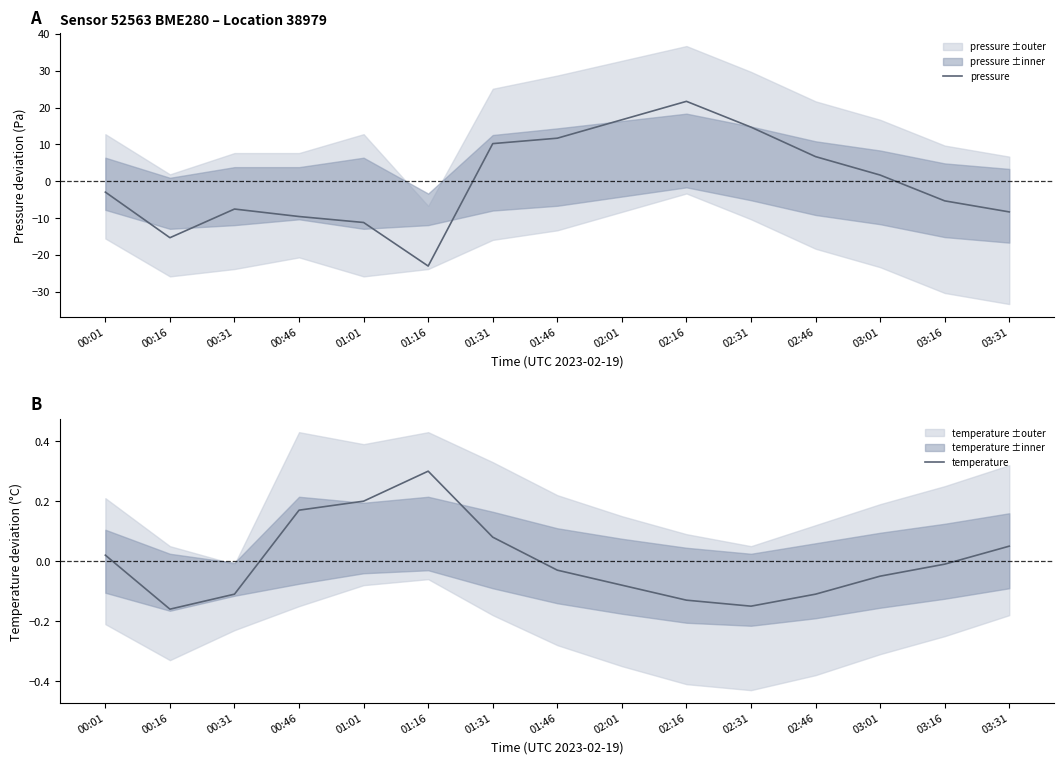

What position from the left is 02:46?

12